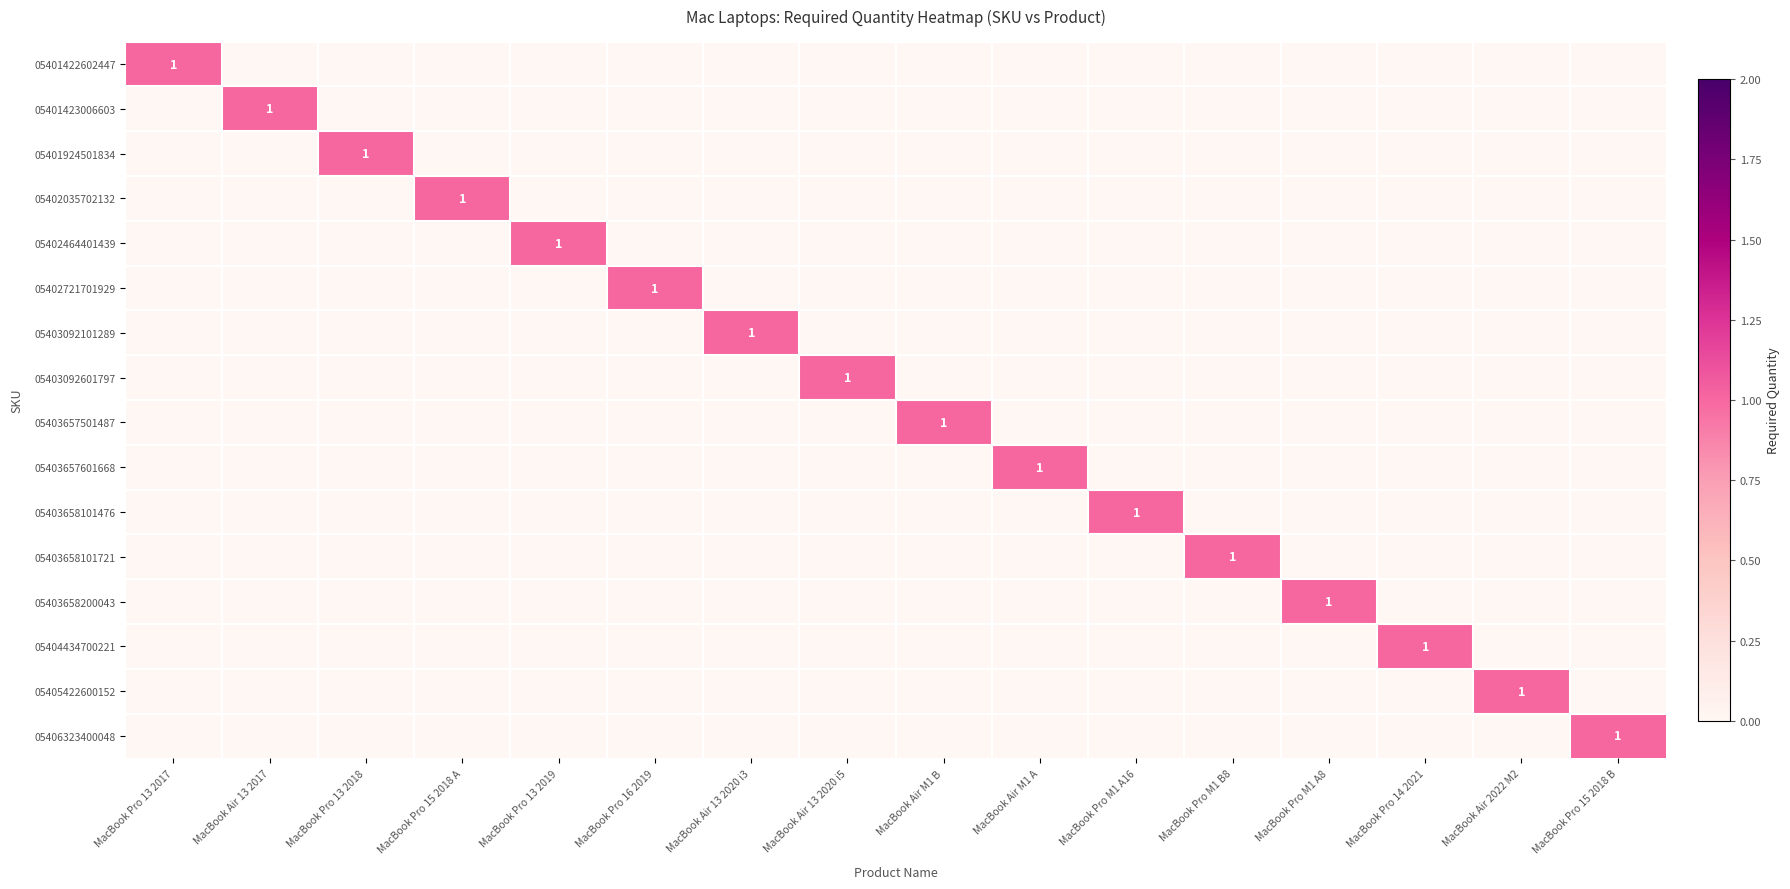

What is the highest value of the 05402721701929 series?

1